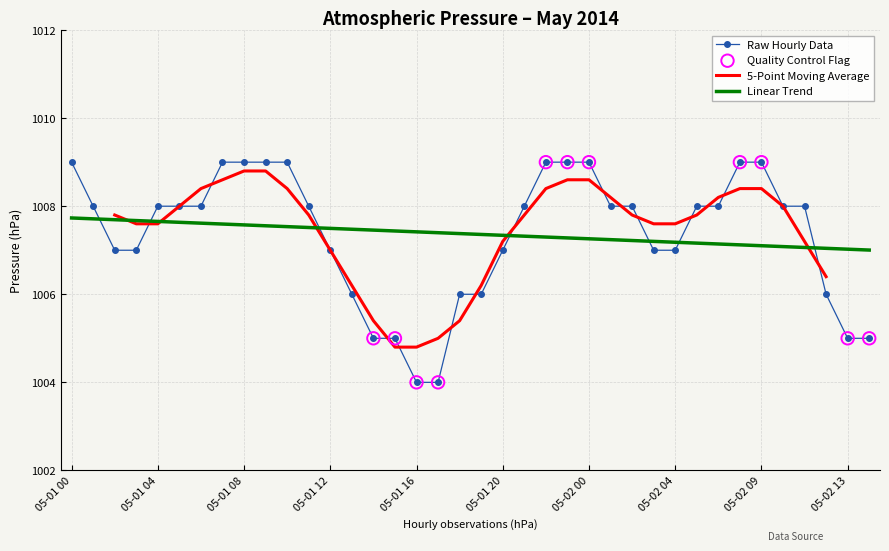

What is the ratio of the value at 05-02 02 to the value at 05-02 14?

1.0